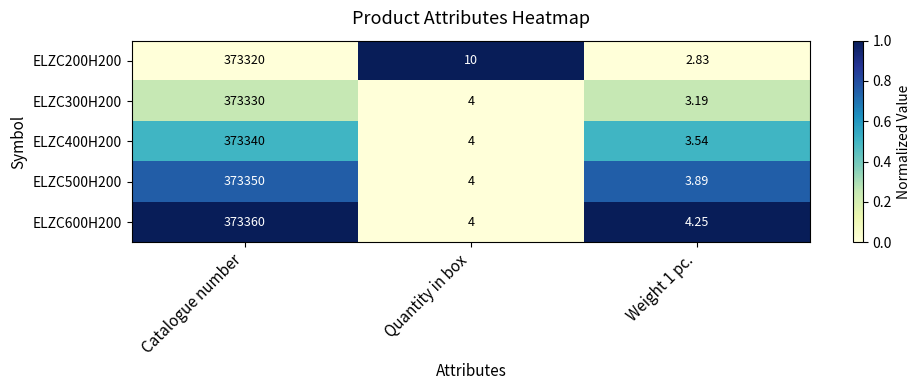

At which label does ELZC400H200 first exceed 4?

Catalogue number